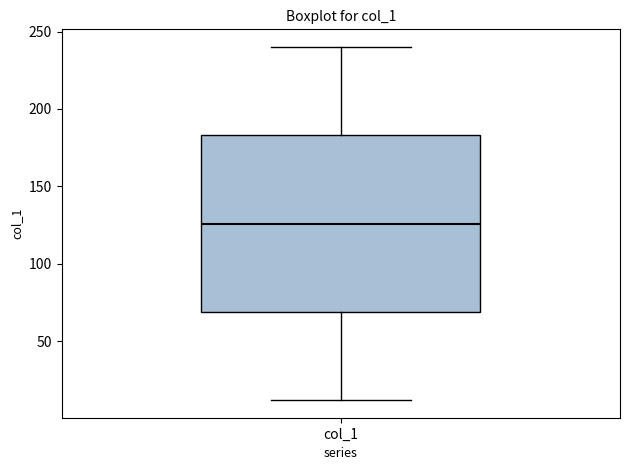

Transcribe this box plot: give where the median line is, the range the box spans, and where the two whiskers end, as read against the y-axis. The values are not printed on the chart, so give them approximately, as read against the axis.

median 125, box 70 to 185, whiskers 10 to 240